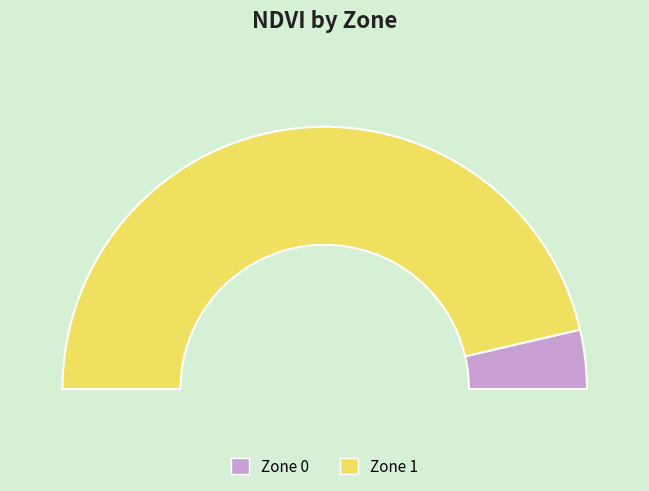

Count the number of slices in the pie.

2